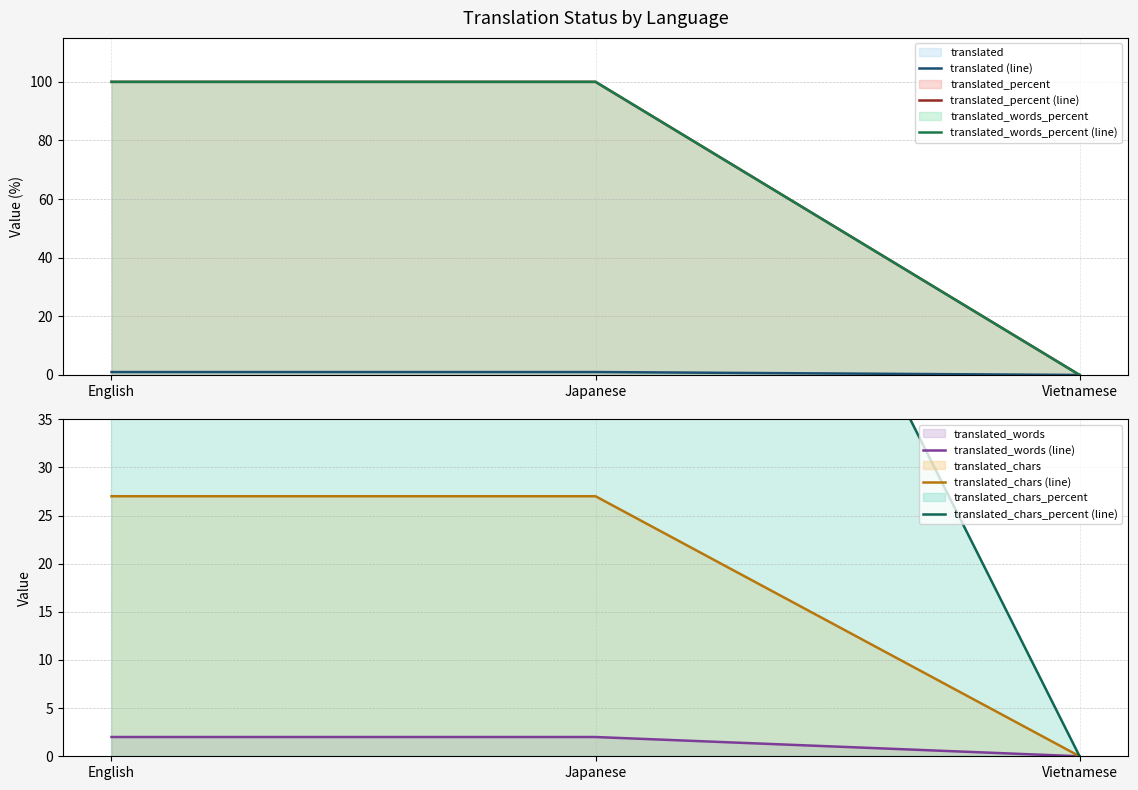

Reading left to right, list all the values displayed in this chart.

translated (line): English=1	Japanese=1	Vietnamese=0
translated_percent (line): English=100	Japanese=100	Vietnamese=0
translated_words_percent (line): English=100	Japanese=100	Vietnamese=0
translated_words (line): English=2	Japanese=2	Vietnamese=0
translated_chars (line): English=27	Japanese=27	Vietnamese=0
translated_chars_percent (line): English=100	Japanese=100	Vietnamese=0